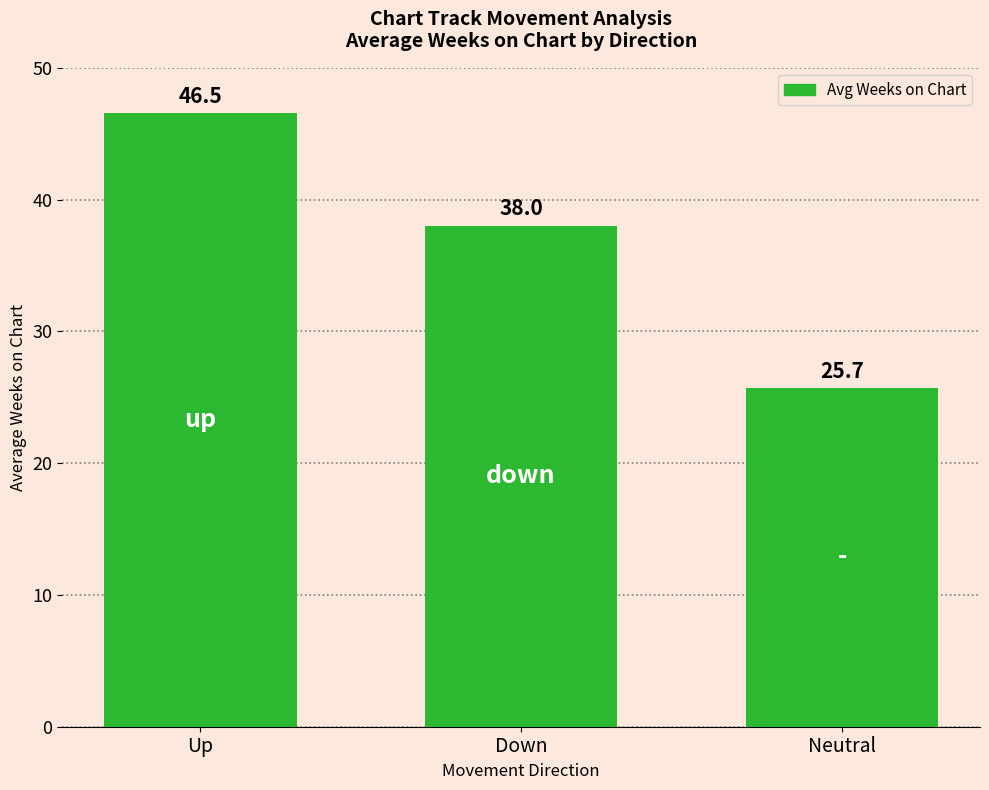

Rank the categories by value from highest to lowest.

Up, Down, Neutral